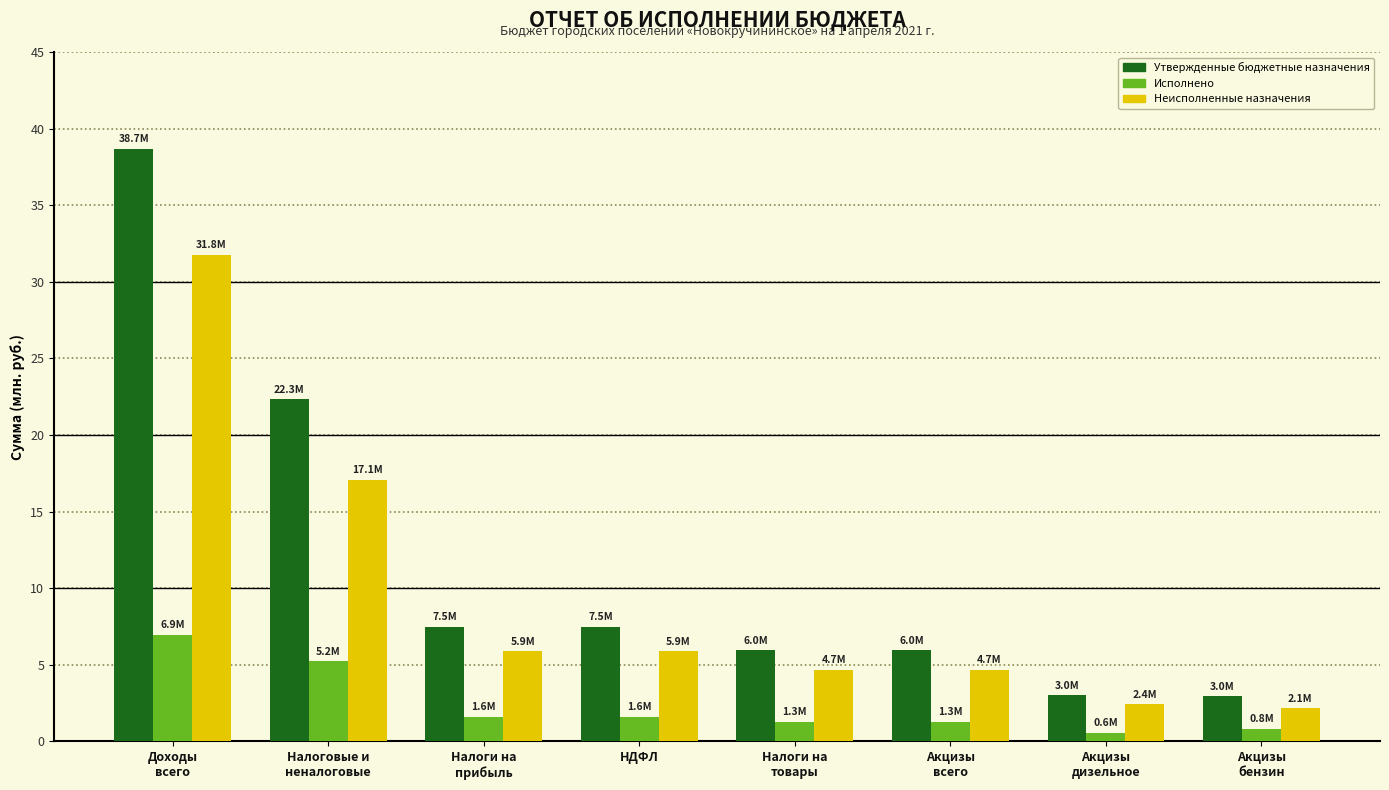

Reading left to right, extract all data points from this chart.

Утвержденные бюджетные назначения: Доходы
всего=38.7	Налоговые и
неналоговые=22.3	Налоги на
прибыль=7.5	НДФЛ=7.5	Налоги на
товары=6.0	Акцизы
всего=6.0	Акцизы
дизельное=3.0	Акцизы
бензин=3.0
Исполнено: Доходы
всего=6.9	Налоговые и
неналоговые=5.2	Налоги на
прибыль=1.6	НДФЛ=1.6	Налоги на
товары=1.3	Акцизы
всего=1.3	Акцизы
дизельное=0.6	Акцизы
бензин=0.8
Неисполненные назначения: Доходы
всего=31.8	Налоговые и
неналоговые=17.1	Налоги на
прибыль=5.9	НДФЛ=5.9	Налоги на
товары=4.7	Акцизы
всего=4.7	Акцизы
дизельное=2.4	Акцизы
бензин=2.1